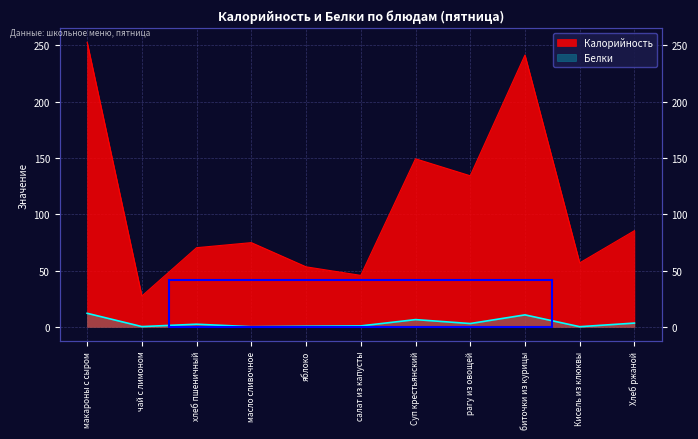

At which label does Белки first exceed 2?

макароны с сыром